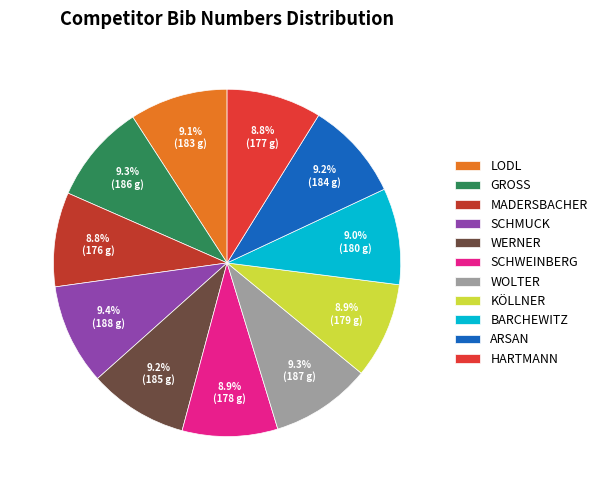

Rank the categories by value from lowest to highest.

MADERSBACHER, HARTMANN, SCHWEINBERG, KÖLLNER, BARCHEWITZ, LODL, ARSAN, WERNER, GROSS, WOLTER, SCHMUCK